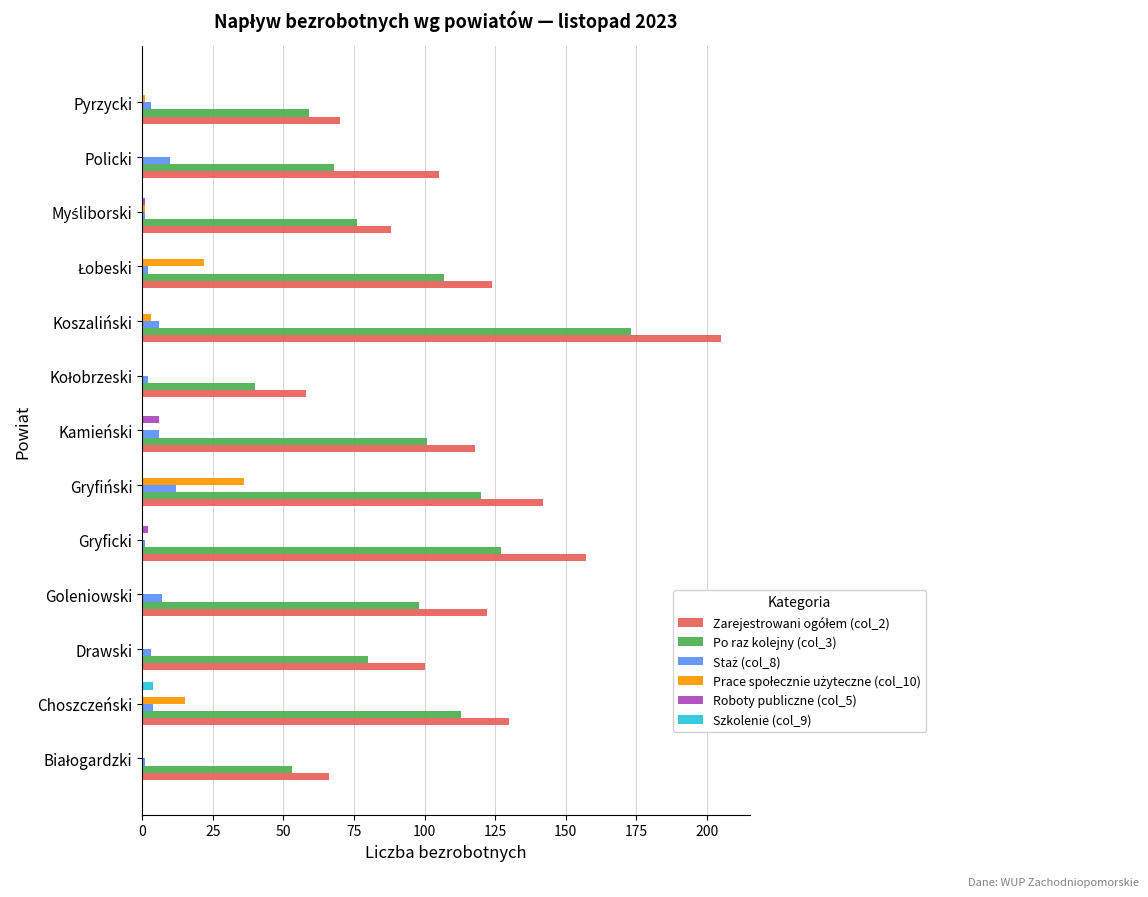

Is it true that Po raz kolejny (col_3) equals 98 at Goleniowski?

True